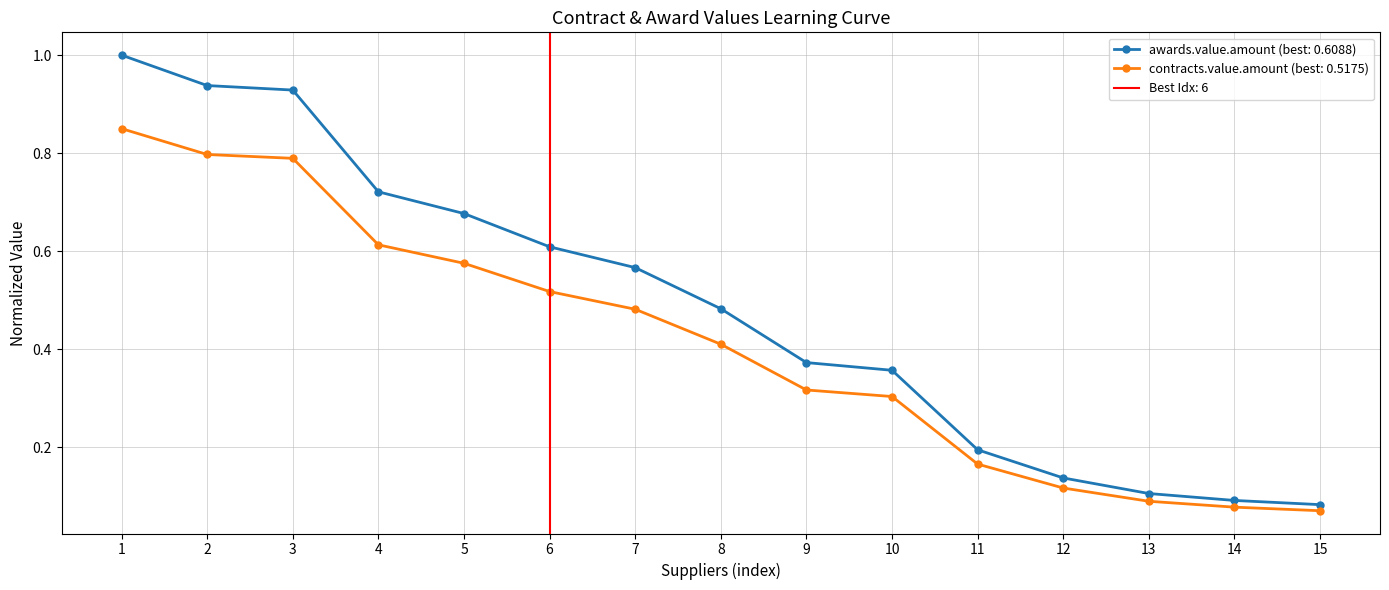

The value of contracts.value.amount (best: 0.5175) at 15 is 0.0. True or false?

False